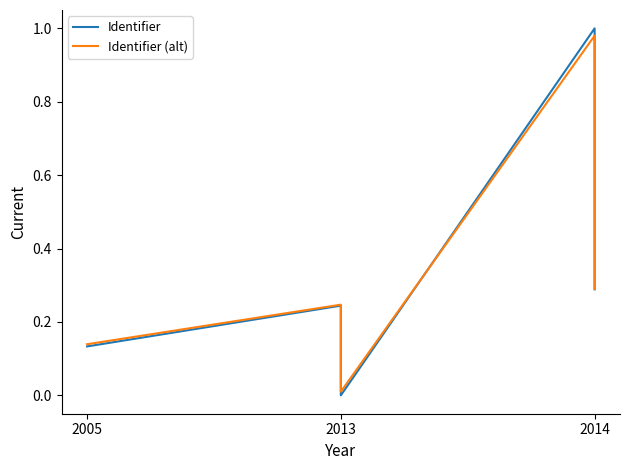

The Identifier series shows 0.4 at 2014. True or false?

False